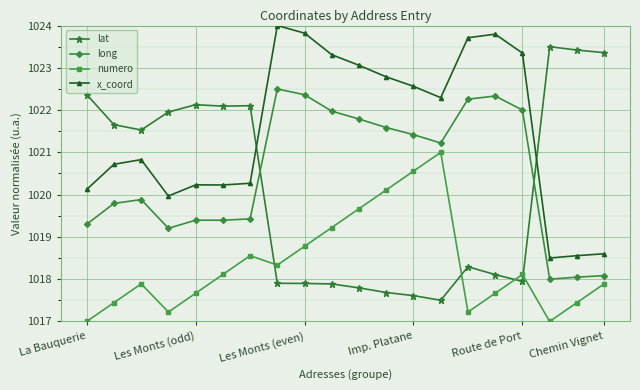

True or false: x_coord and numero intersect in this chart.

False